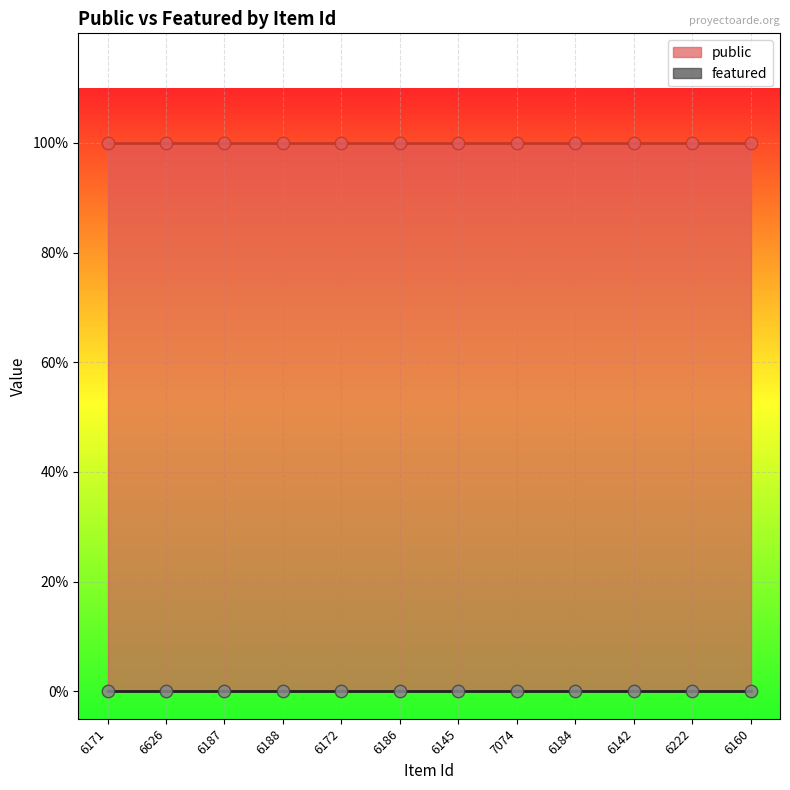

Is the value of public at 6626 greater than the value of featured at 6171?

Yes